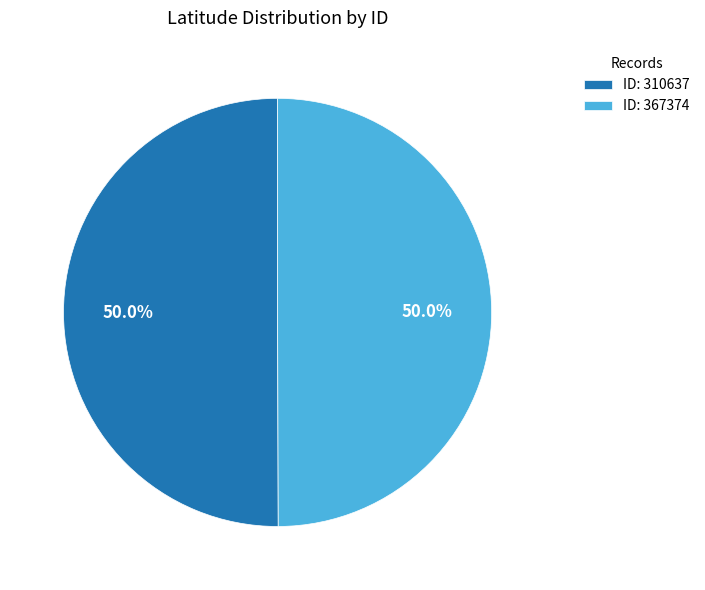

Approximately how many times larger is the value at ID: 367374 compared to ID: 310637?

1.0